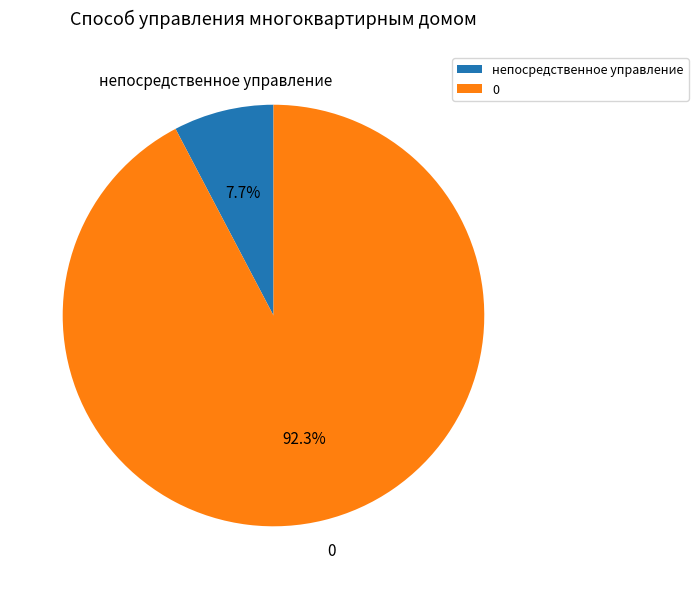

Which slice is the smallest?

непосредственное управление